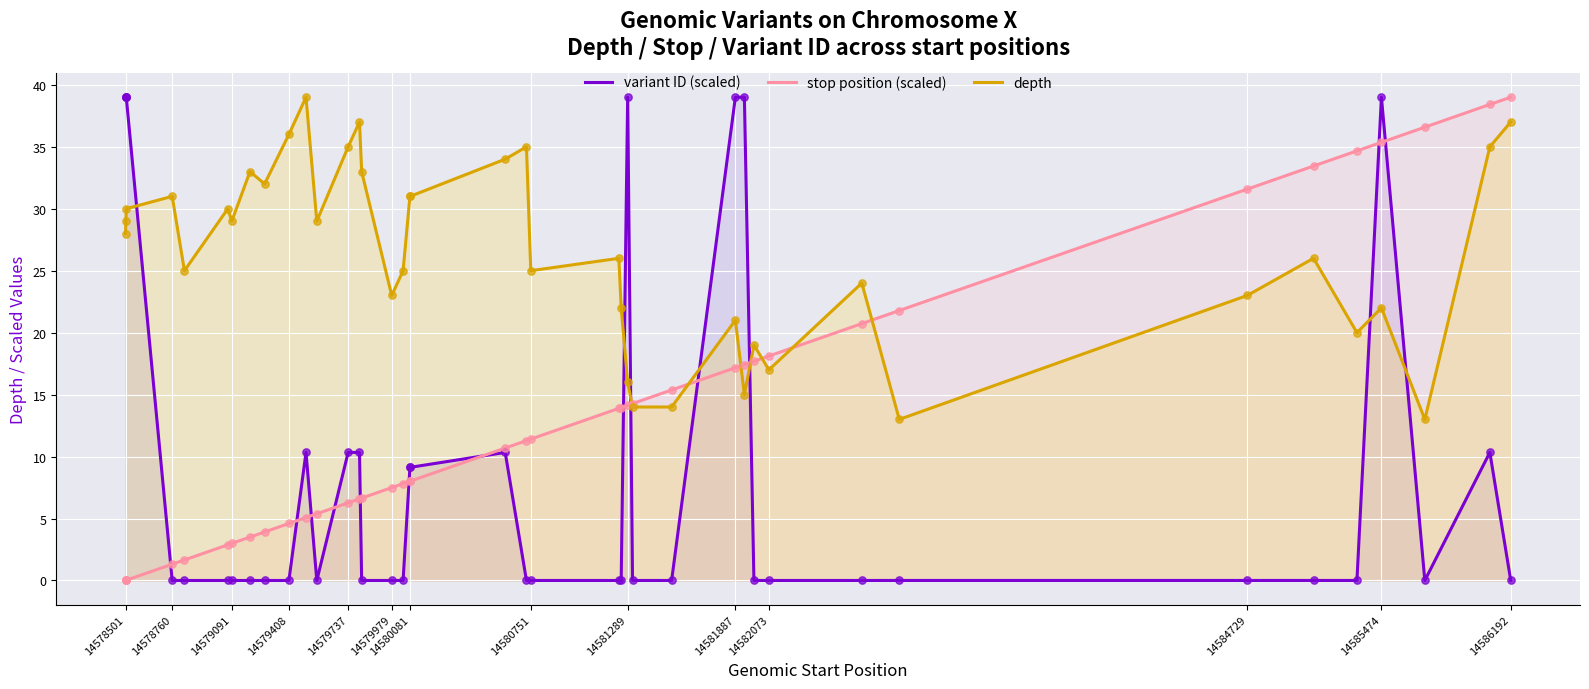

Which series has the largest Y range (max minus min)?

variant ID (scaled)